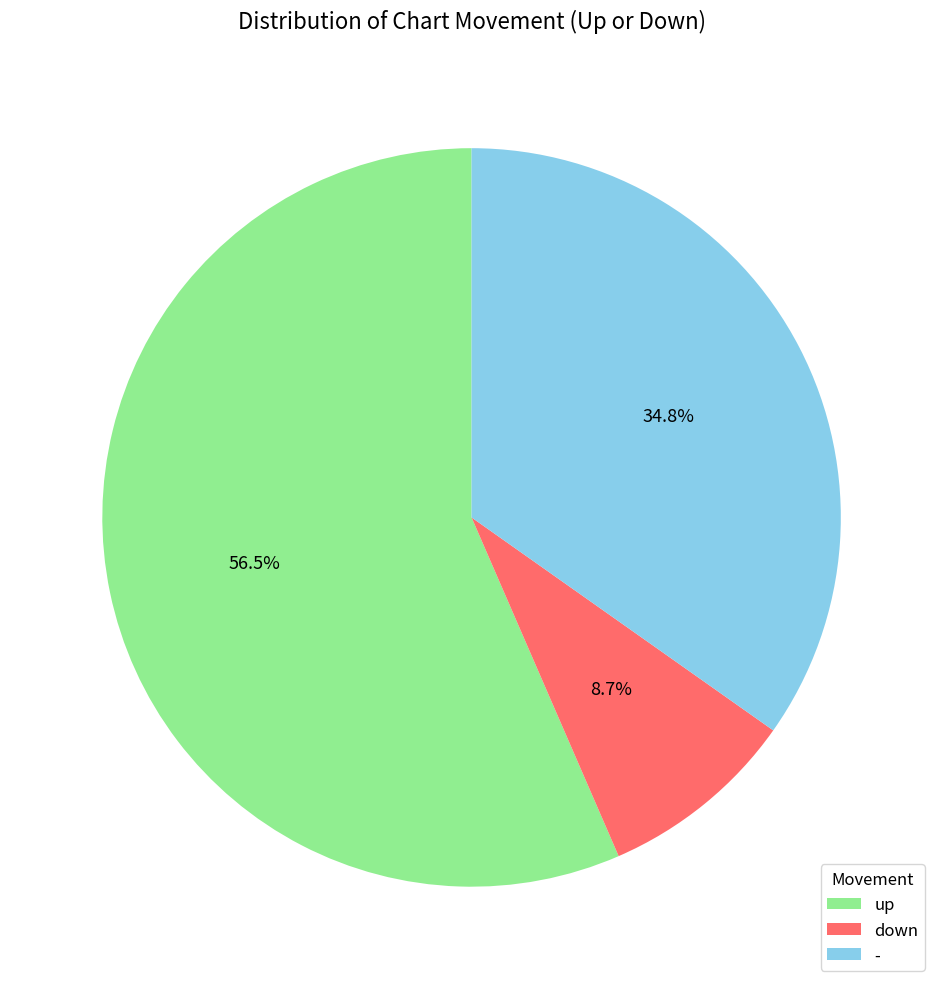

How many segments does this pie chart have?

3